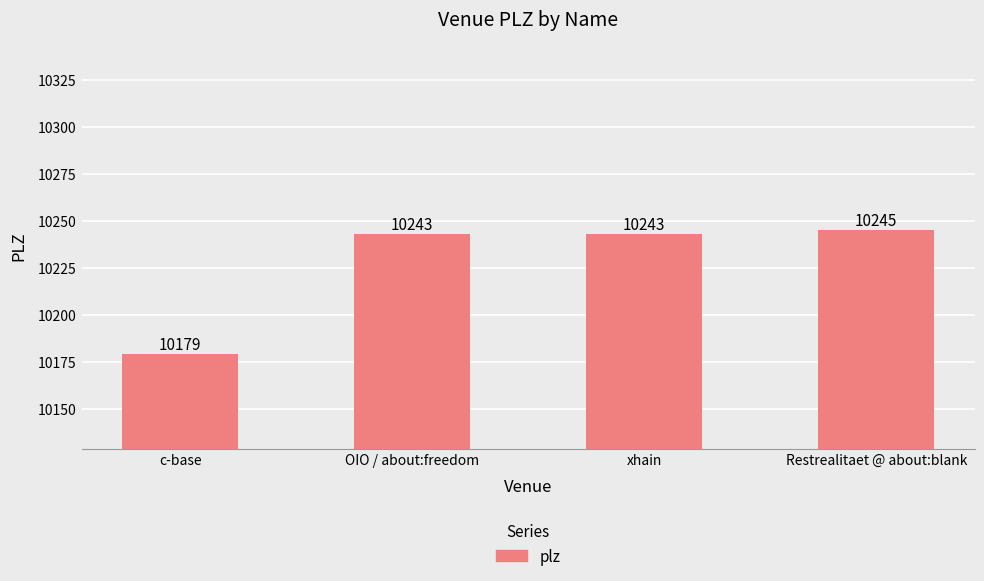

What is the sum of the values at xhain and c-base?

20422